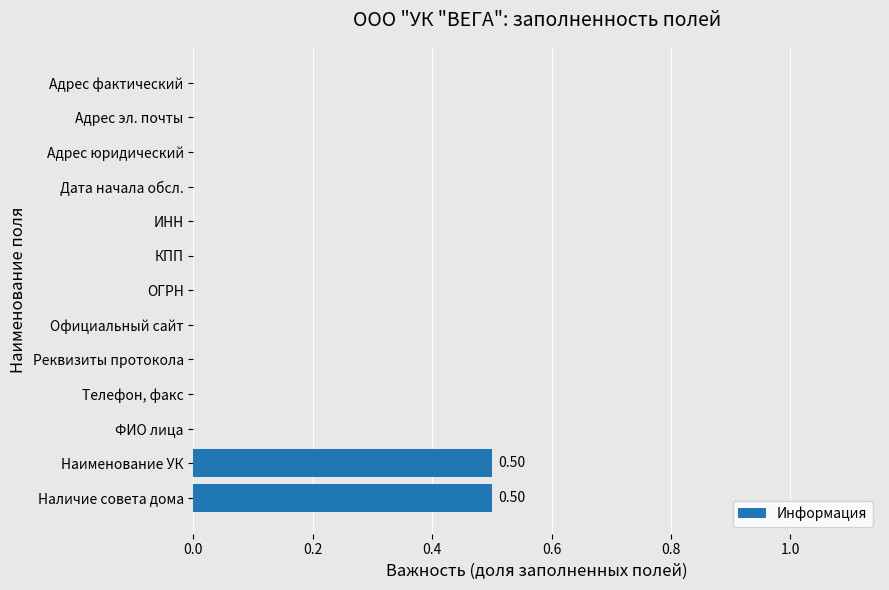

What is the sum of all values?

1.0